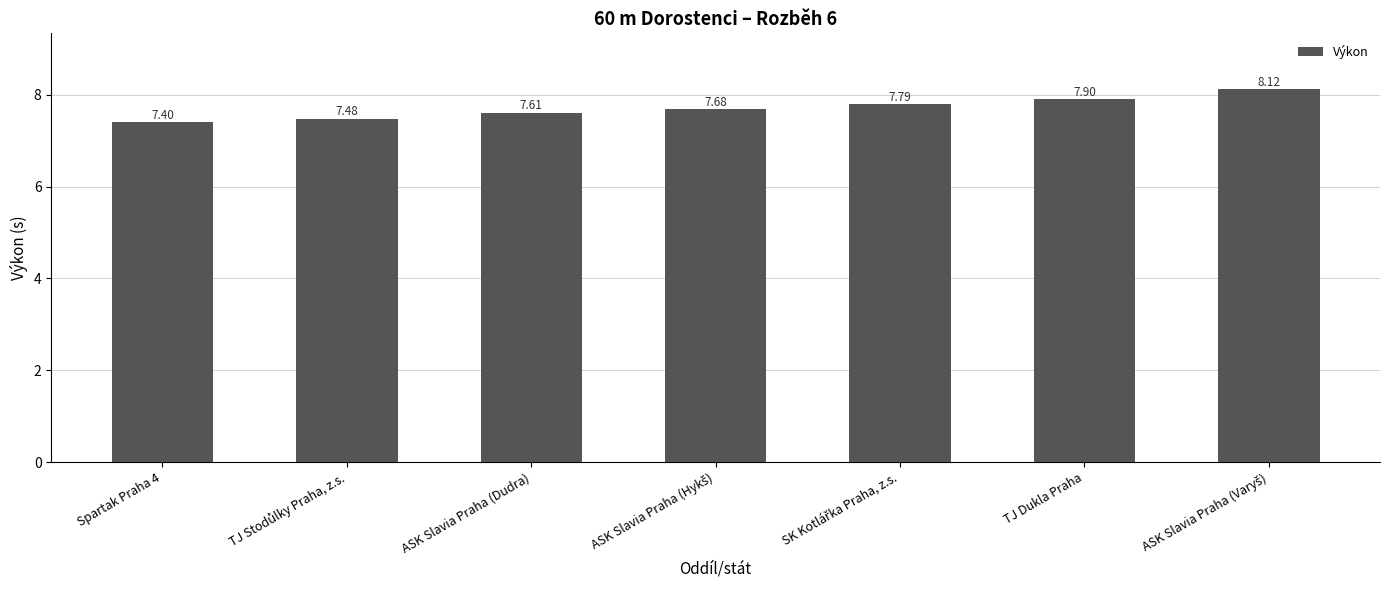

Which label corresponds to the smallest value in the chart?

Spartak Praha 4